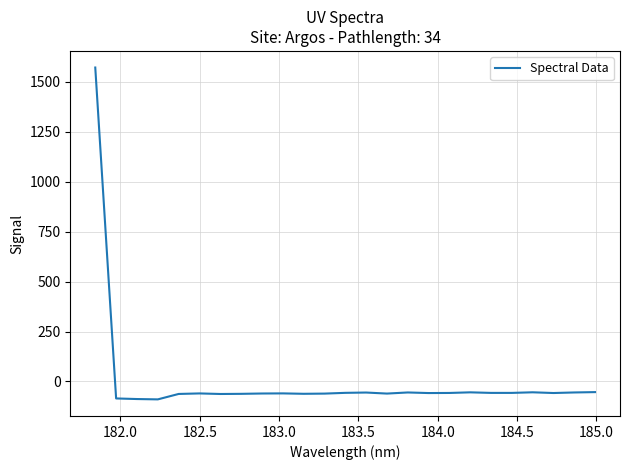

How many values are below zero?

24